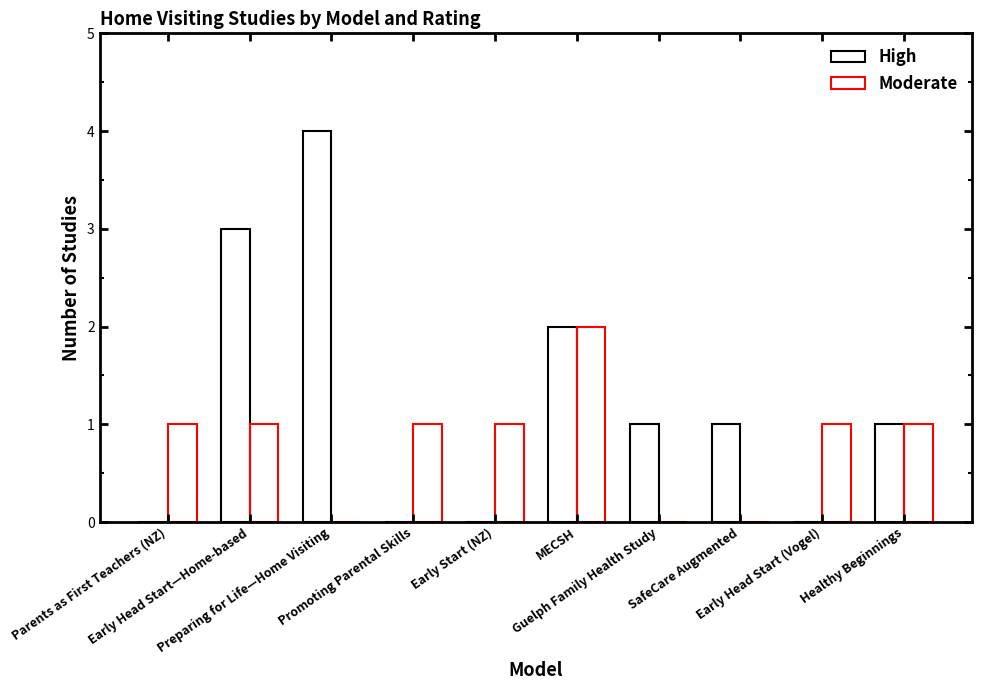

At Early Start (NZ), list the series in order from largest to smallest.

Moderate, High